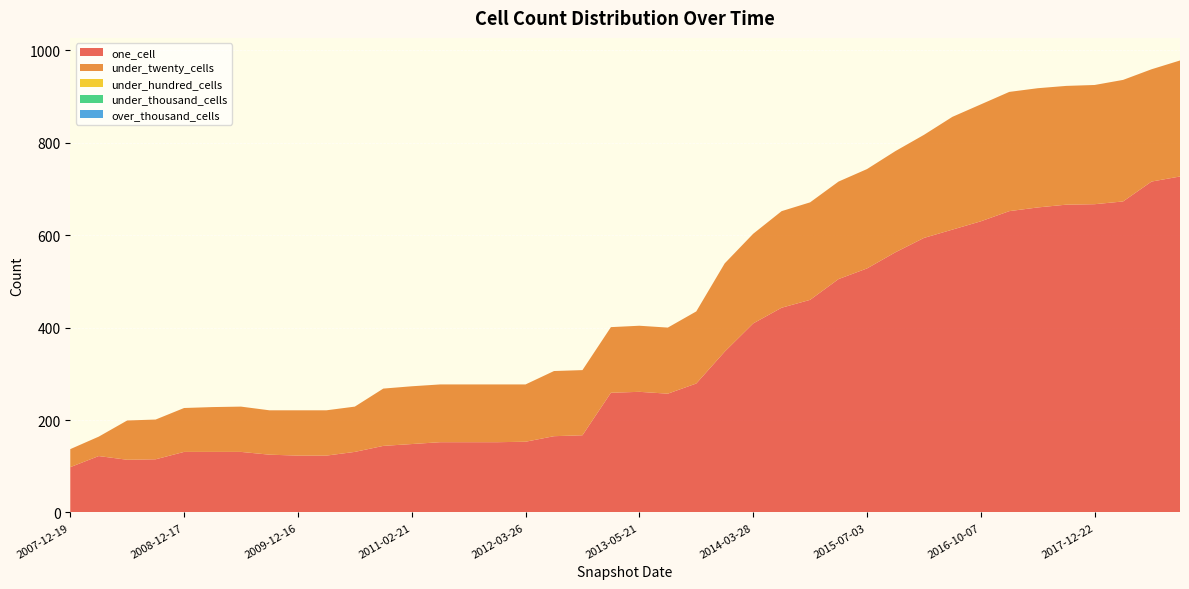

Reading left to right, what are all the values shown in this chart?

one_cell: 2007-12-19=98	2008-04-01=122	2008-06-27=114	2008-10-10=115	2008-12-17=131	2009-04-06=131	2009-06-17=131	2009-09-25=125	2009-12-16=123	2010-04-01=123	2010-07-26=131	2010-11-17=144	2011-02-21=148	2011-06-10=152	2011-09-05=152	2012-01-18=152	2012-03-26=153	2012-07-13=165	2012-10-31=167	2013-02-20=259	2013-05-21=261	2013-07-09=257	2013-09-10=279	2013-12-20=348	2014-03-28=409	2014-09-08=443	2015-01-19=460	2015-04-09=505	2015-07-03=528	2016-01-04=563	2016-04-05=594	2016-07-04=612	2016-10-07=630	2017-04-12=652	2017-07-24=660	2017-10-12=666	2017-12-22=667	2018-04-09=673	2018-07-11=716	2018-09-28=727
under_twenty_cells: 2007-12-19=39	2008-04-01=42	2008-06-27=85	2008-10-10=86	2008-12-17=95	2009-04-06=97	2009-06-17=98	2009-09-25=96	2009-12-16=98	2010-04-01=98	2010-07-26=98	2010-11-17=124	2011-02-21=125	2011-06-10=125	2011-09-05=125	2012-01-18=125	2012-03-26=124	2012-07-13=141	2012-10-31=141	2013-02-20=142	2013-05-21=143	2013-07-09=143	2013-09-10=156	2013-12-20=191	2014-03-28=194	2014-09-08=209	2015-01-19=211	2015-04-09=211	2015-07-03=215	2016-01-04=219	2016-04-05=223	2016-07-04=244	2016-10-07=253	2017-04-12=258	2017-07-24=258	2017-10-12=257	2017-12-22=258	2018-04-09=263	2018-07-11=243	2018-09-28=251
under_hundred_cells: 2007-12-19=0	2008-04-01=0	2008-06-27=0	2008-10-10=0	2008-12-17=0	2009-04-06=0	2009-06-17=0	2009-09-25=0	2009-12-16=0	2010-04-01=0	2010-07-26=0	2010-11-17=0	2011-02-21=0	2011-06-10=0	2011-09-05=0	2012-01-18=0	2012-03-26=0	2012-07-13=0	2012-10-31=0	2013-02-20=0	2013-05-21=0	2013-07-09=0	2013-09-10=0	2013-12-20=0	2014-03-28=0	2014-09-08=0	2015-01-19=0	2015-04-09=0	2015-07-03=0	2016-01-04=0	2016-04-05=0	2016-07-04=0	2016-10-07=0	2017-04-12=0	2017-07-24=0	2017-10-12=0	2017-12-22=0	2018-04-09=0	2018-07-11=0	2018-09-28=0
under_thousand_cells: 2007-12-19=0	2008-04-01=0	2008-06-27=0	2008-10-10=0	2008-12-17=0	2009-04-06=0	2009-06-17=0	2009-09-25=0	2009-12-16=0	2010-04-01=0	2010-07-26=0	2010-11-17=0	2011-02-21=0	2011-06-10=0	2011-09-05=0	2012-01-18=0	2012-03-26=0	2012-07-13=0	2012-10-31=0	2013-02-20=0	2013-05-21=0	2013-07-09=0	2013-09-10=0	2013-12-20=0	2014-03-28=0	2014-09-08=0	2015-01-19=0	2015-04-09=0	2015-07-03=0	2016-01-04=0	2016-04-05=0	2016-07-04=0	2016-10-07=0	2017-04-12=0	2017-07-24=0	2017-10-12=0	2017-12-22=0	2018-04-09=0	2018-07-11=0	2018-09-28=0
over_thousand_cells: 2007-12-19=0	2008-04-01=0	2008-06-27=0	2008-10-10=0	2008-12-17=0	2009-04-06=0	2009-06-17=0	2009-09-25=0	2009-12-16=0	2010-04-01=0	2010-07-26=0	2010-11-17=0	2011-02-21=0	2011-06-10=0	2011-09-05=0	2012-01-18=0	2012-03-26=0	2012-07-13=0	2012-10-31=0	2013-02-20=0	2013-05-21=0	2013-07-09=0	2013-09-10=0	2013-12-20=0	2014-03-28=0	2014-09-08=0	2015-01-19=0	2015-04-09=0	2015-07-03=0	2016-01-04=0	2016-04-05=0	2016-07-04=0	2016-10-07=0	2017-04-12=0	2017-07-24=0	2017-10-12=0	2017-12-22=0	2018-04-09=0	2018-07-11=0	2018-09-28=0